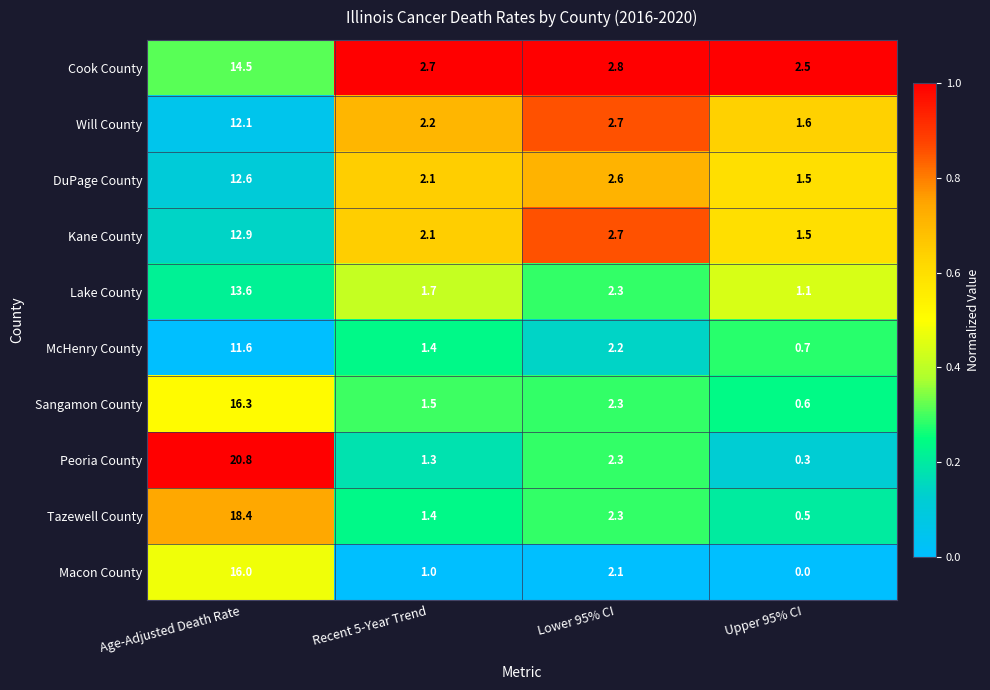

Which label corresponds to the smallest value in the chart?

Upper 95% CI